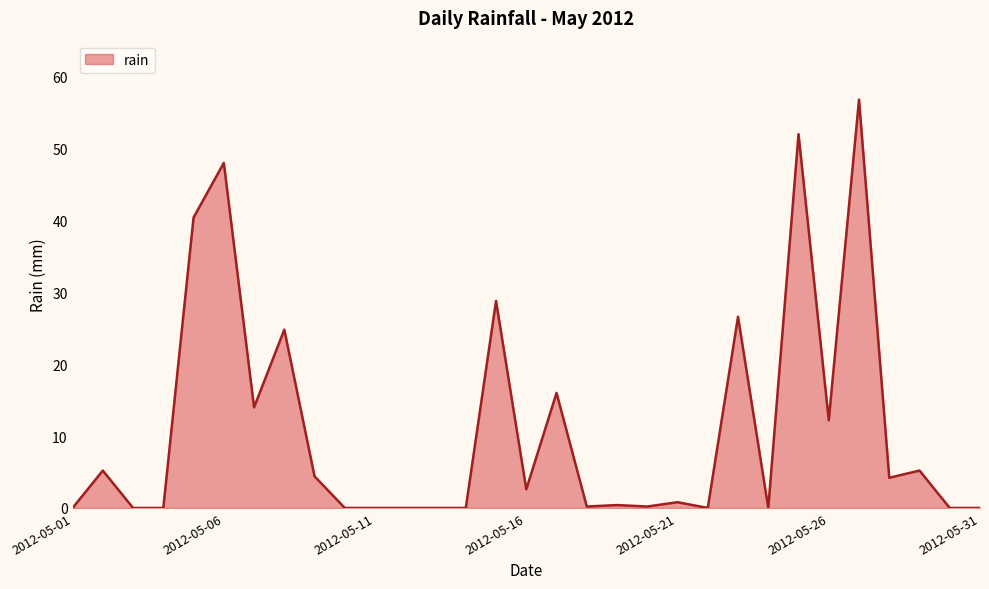

How many lines are shown in the chart?

1